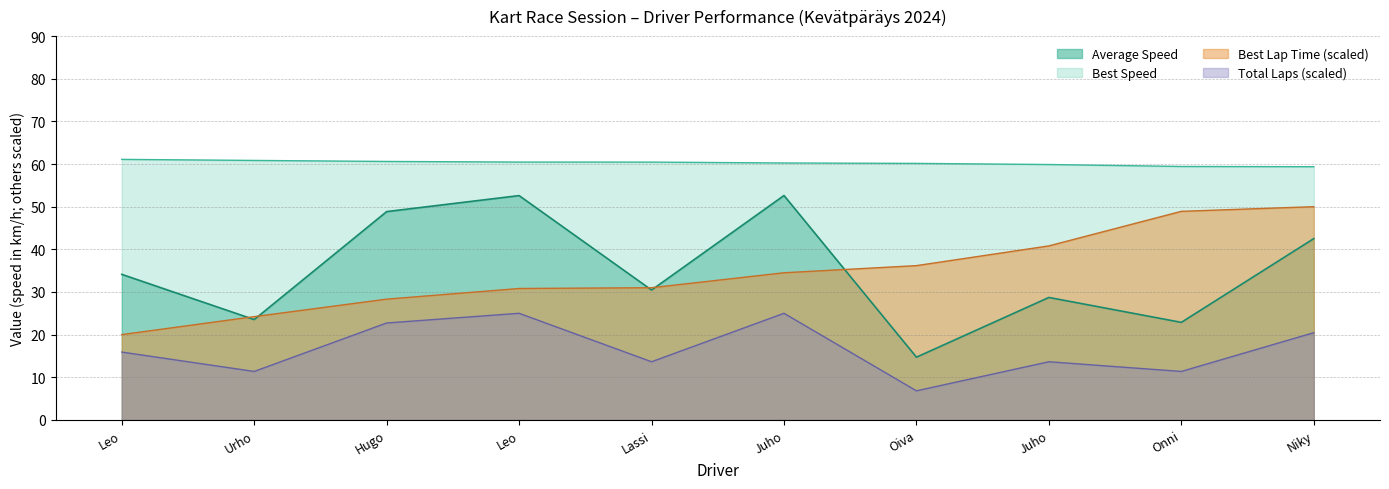

In Average Speed, how many points are higher than both neighbors (excluding endpoints)?

3